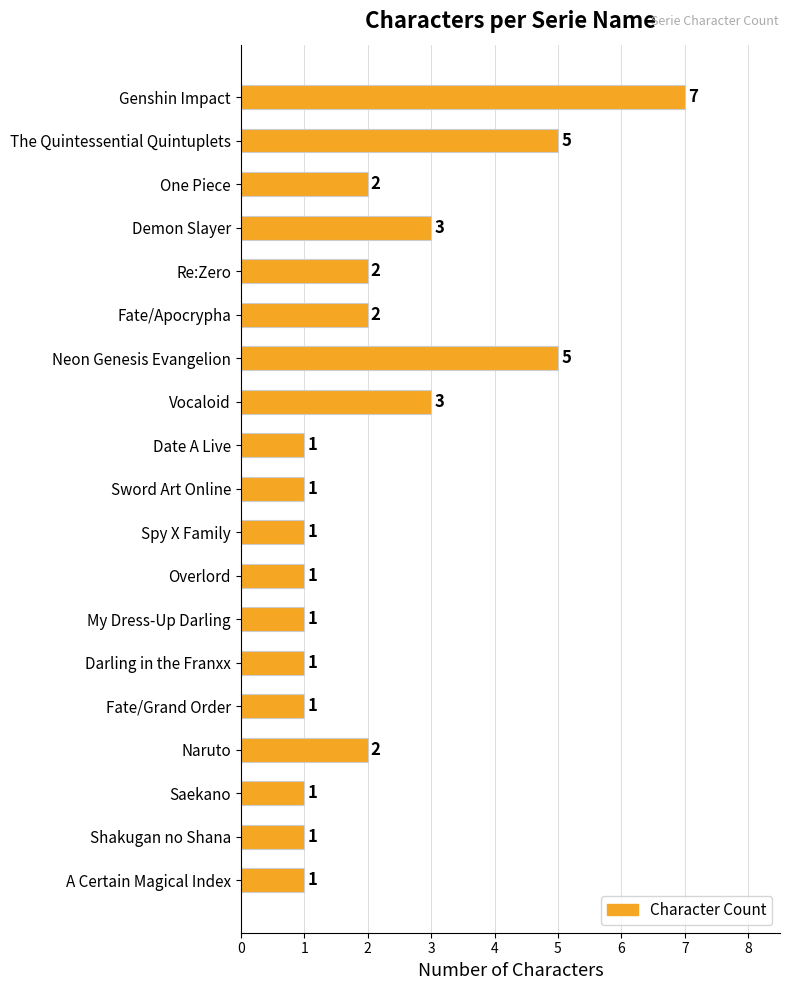

How many distinct data groups are displayed?

1